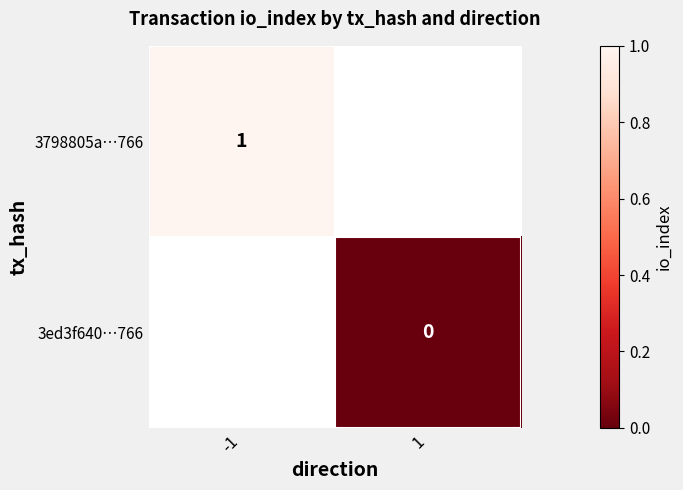

Count the number of data series in this chart.

2